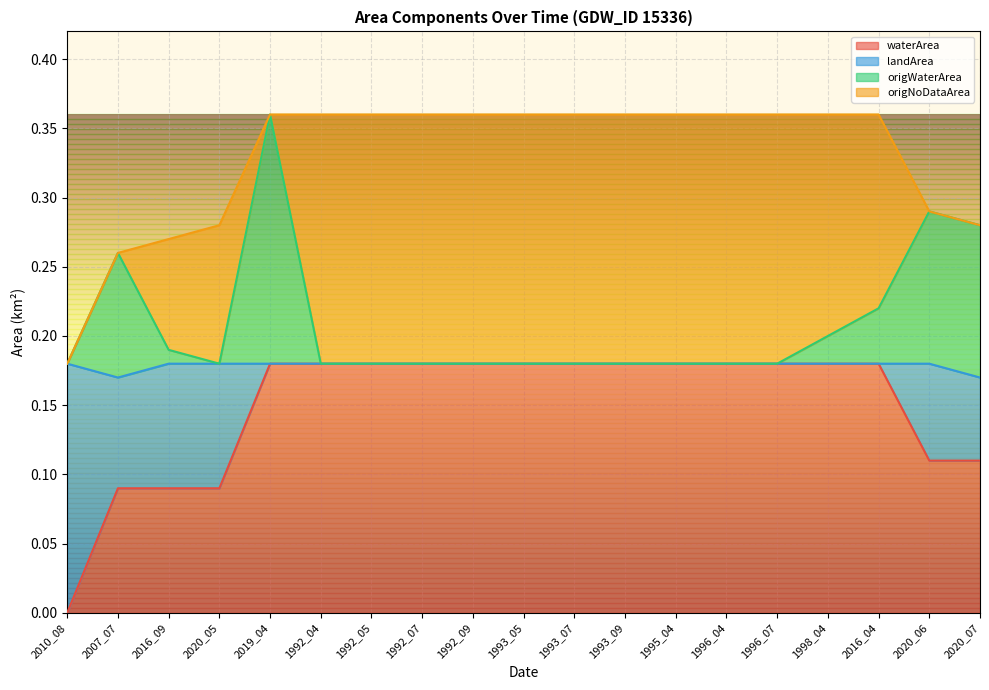

True or false: origWaterArea and waterArea intersect in this chart.

False